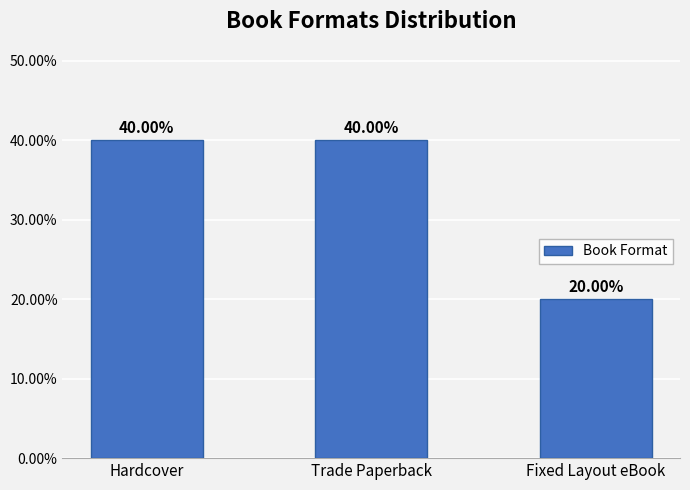

What is the maximum value shown in the chart?

0.4